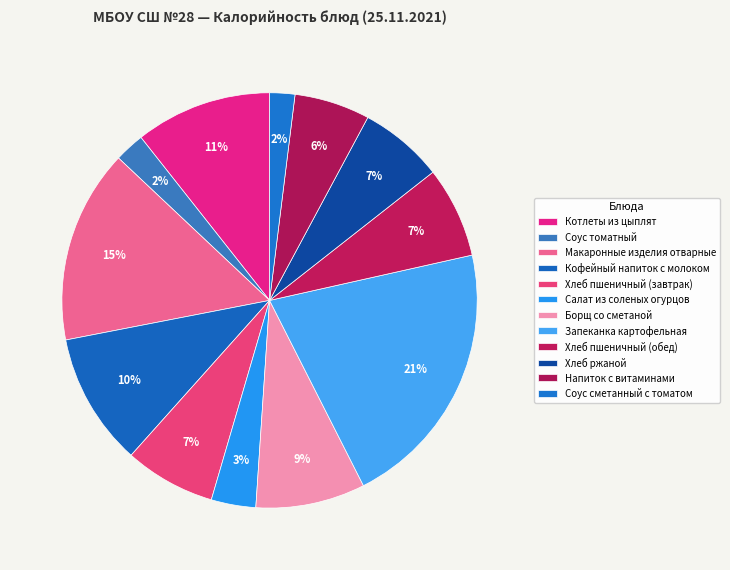

What is the total percentage of Борщ со сметаной and Котлеты из цыплят?

19.2%